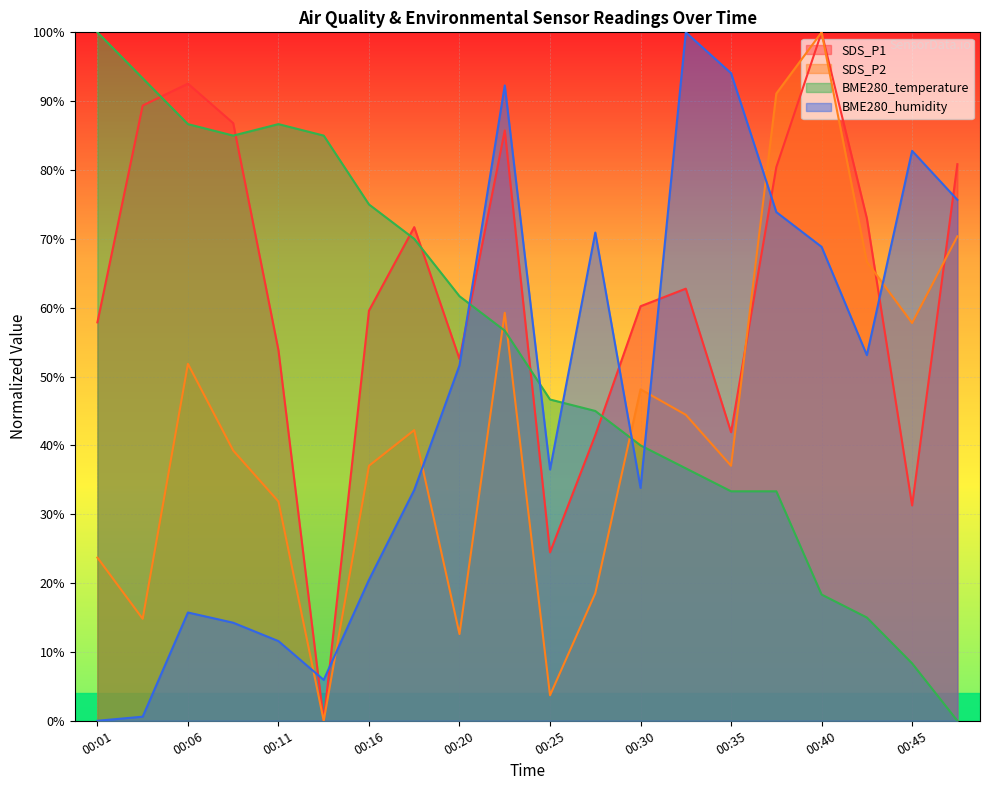

What is the difference between the highest and lowest values at 00:37?

0.6